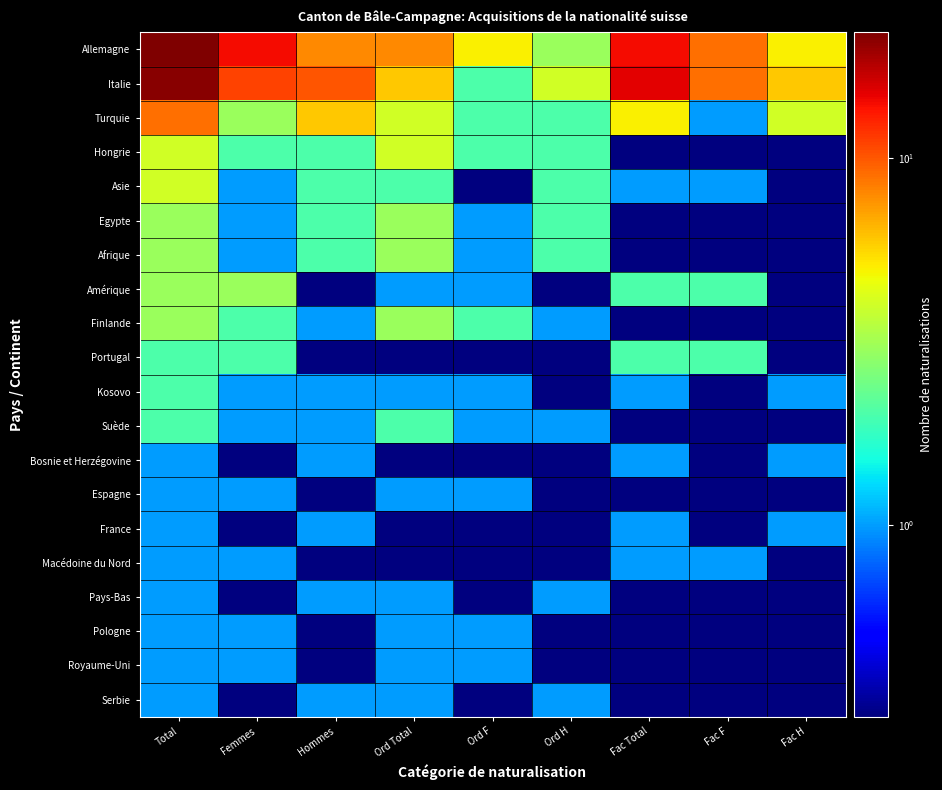

What is the greatest value displayed?

22.0